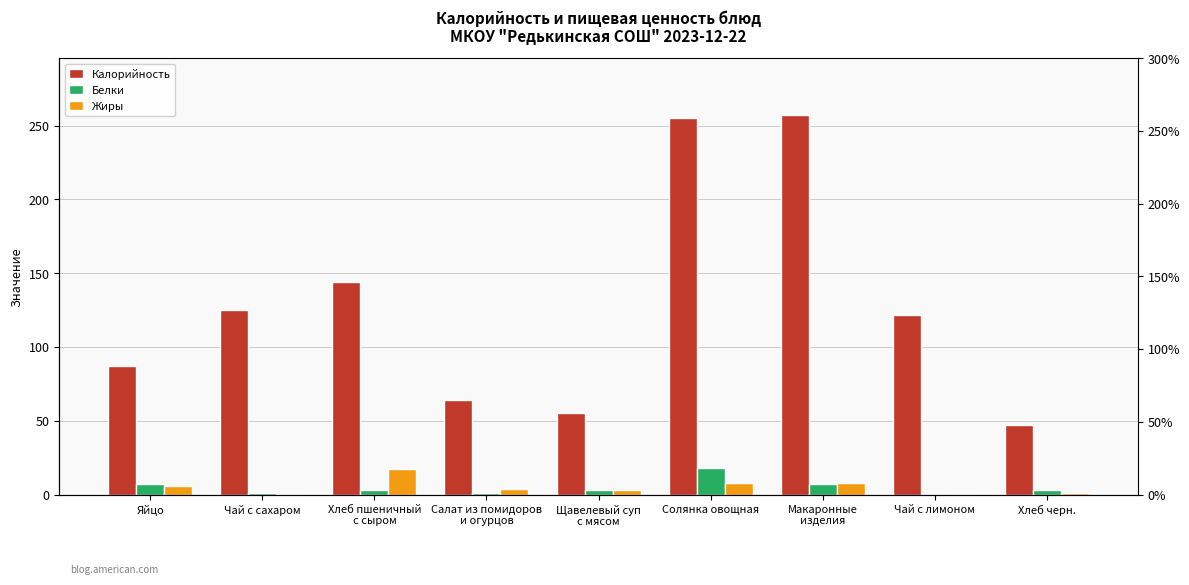

What is the label of the 6th bar from the right?

Салат из помидоров
и огурцов